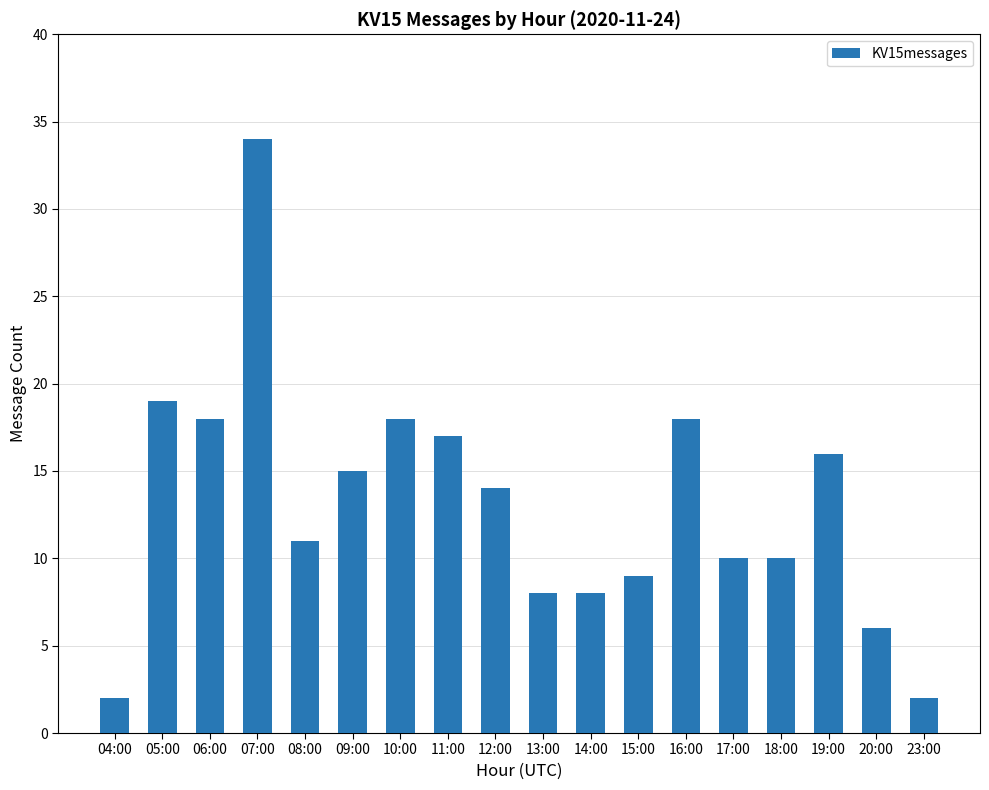

What position from the right is 18:00?

4